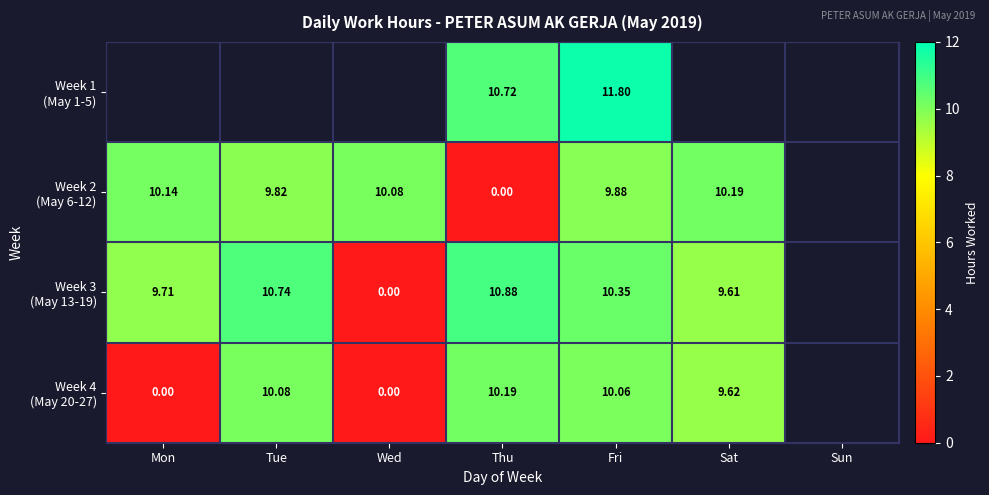

Is it true that Week 2 (May 6-12) equals 10.1 at Mon?

True